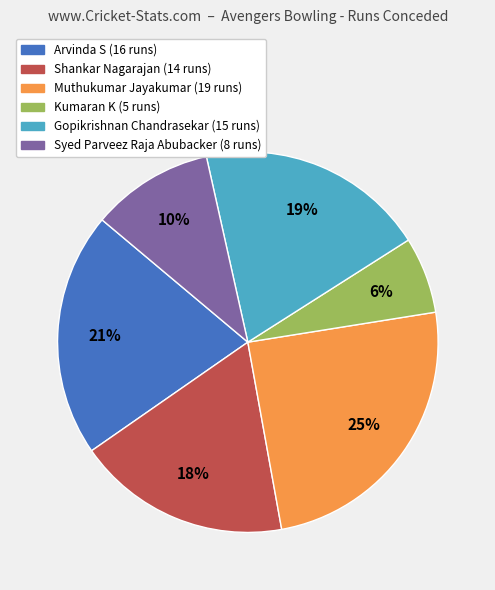

To the nearest percent, what portion does Gopikrishnan Chandrasekar represent?

19%